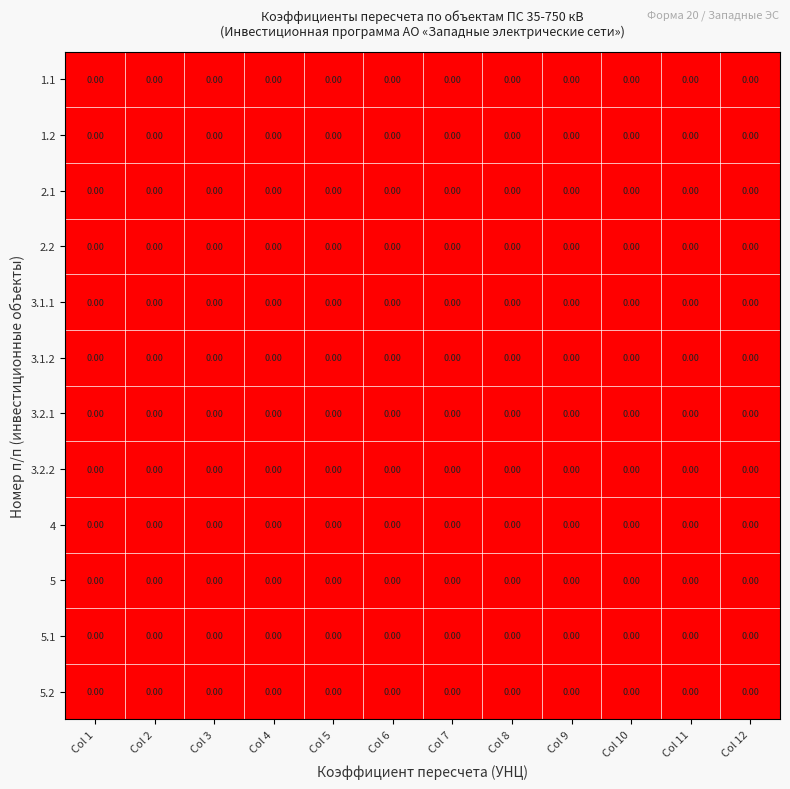

At which category is the sum across all series the highest?

Col 7